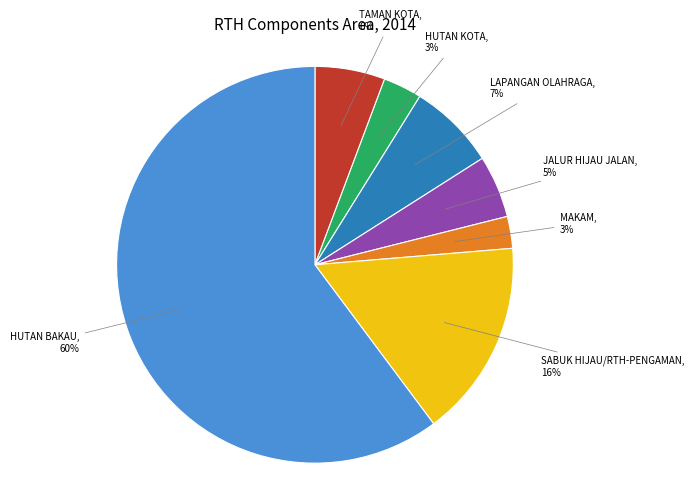

To the nearest percent, what portion does MAKAM represent?

3%